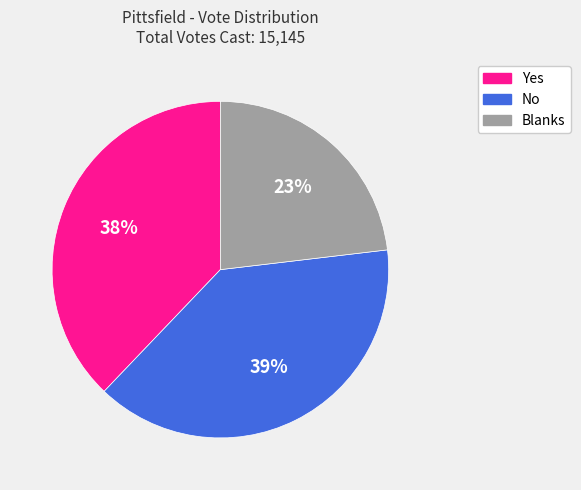

Rank the categories by value from highest to lowest.

No, Yes, Blanks